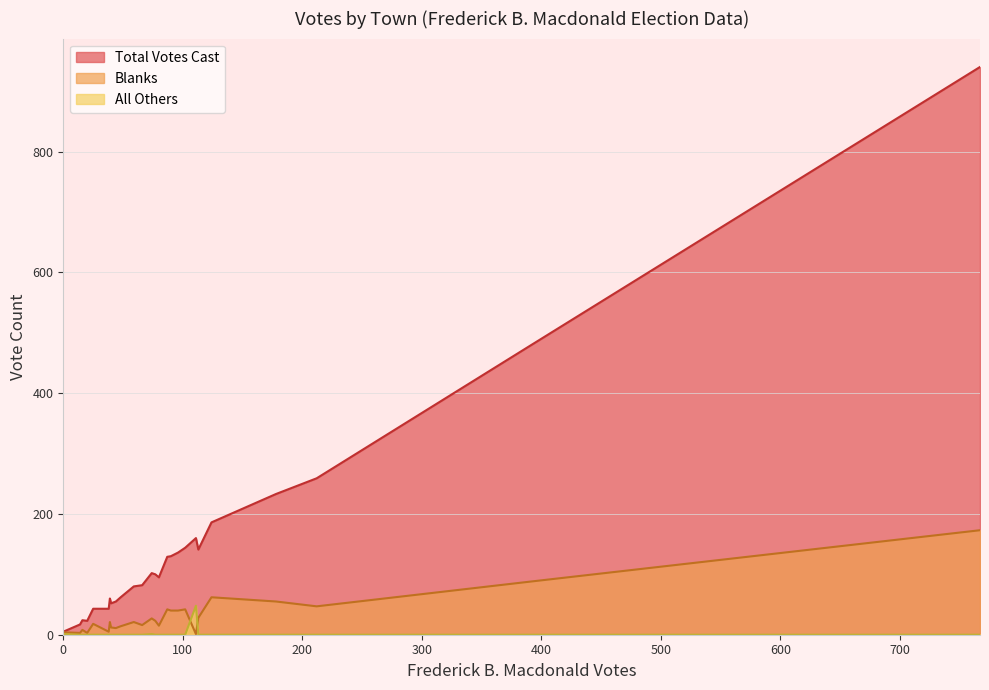

At which category does All Others reach its first local peak?

Buckland